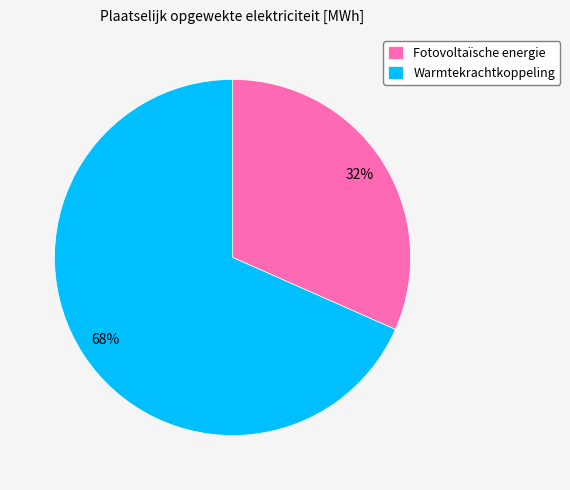

Which has a higher value, Fotovoltaïsche energie or Warmtekrachtkoppeling?

Warmtekrachtkoppeling